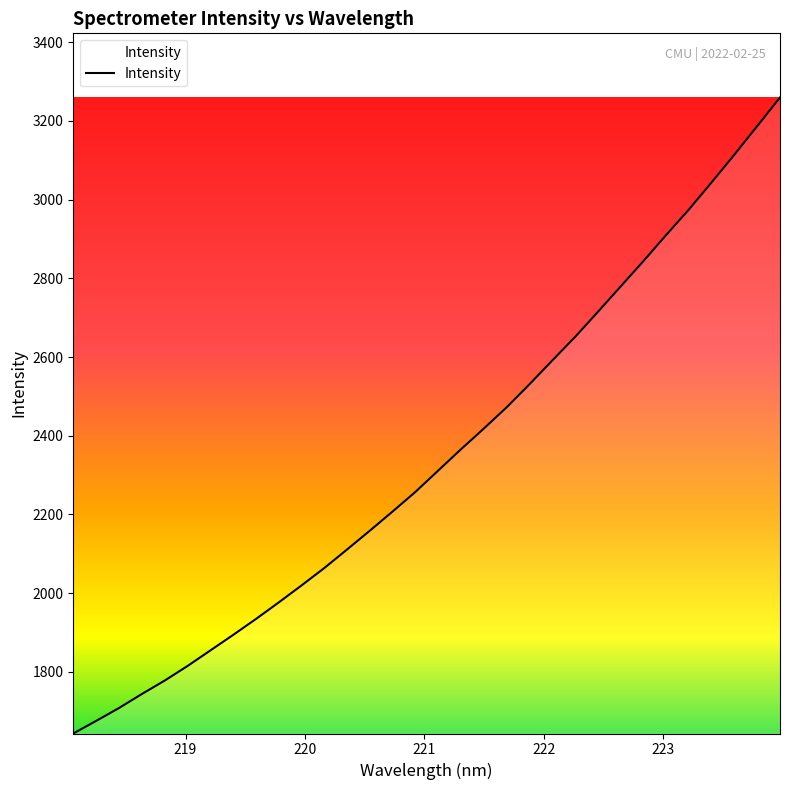

What is the smallest value displayed?

1643.5